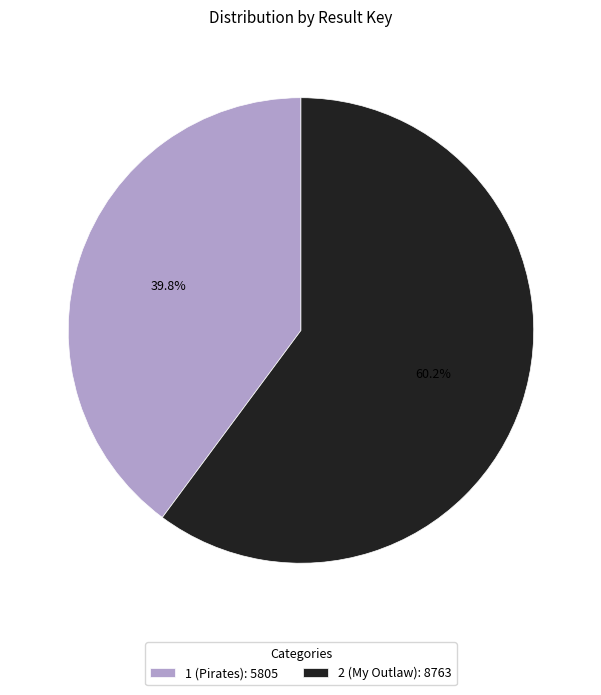

To the nearest percent, what percentage of the pie is 2 (My Outlaw)?

60%